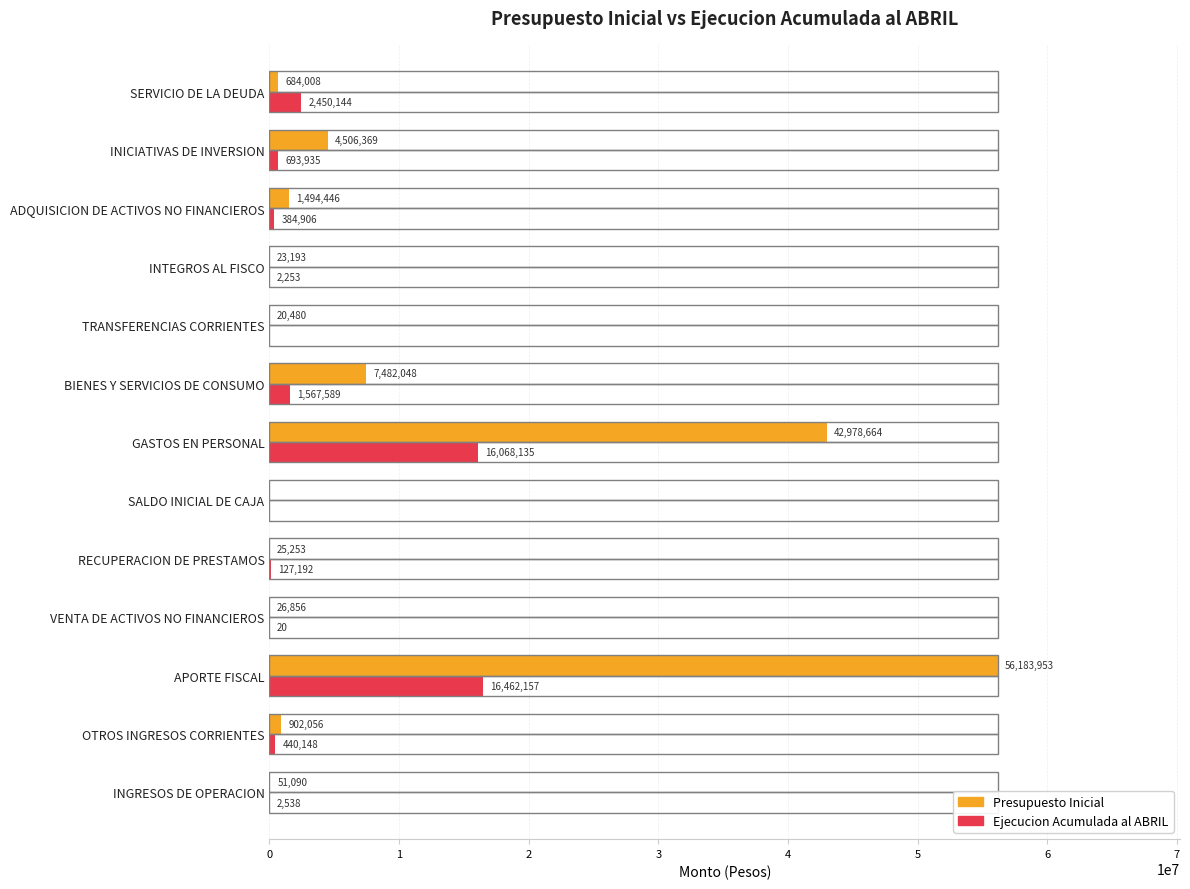

Which series changed the most between RECUPERACION DE PRESTAMOS and TRANSFERENCIAS CORRIENTES?

Ejecucion Acumulada al ABRIL